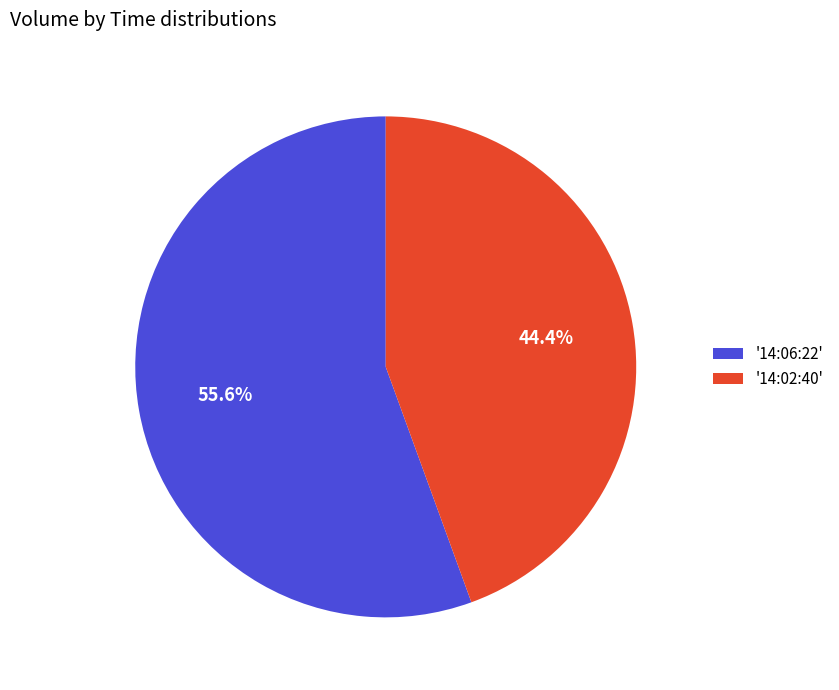

What is the total percentage of '14:02:40' and '14:06:22'?

100.0%